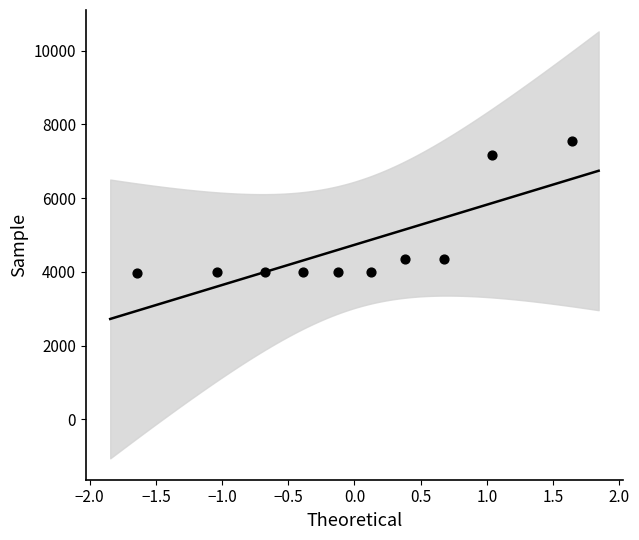

What is the average Y value?

4730